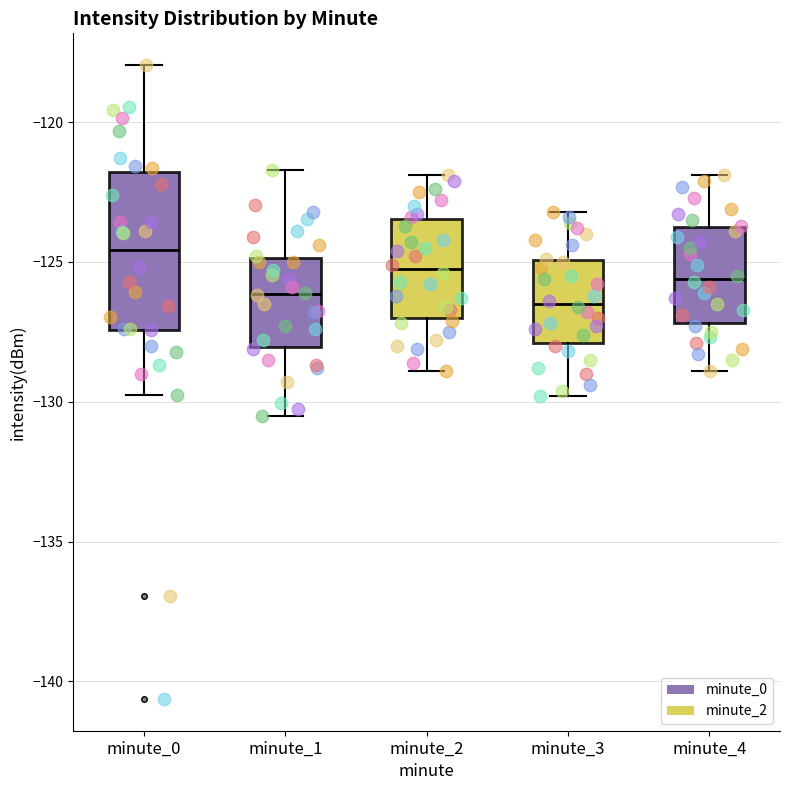

Reading left to right, transcribe this box plot: for each box, give where its median line is, the range the box spans, and where its two whiskers end, as read against the y-axis. The values are not printed on the chart, so give them approximately, as read against the axis.

minute_0: median -124.5, box -127.5 to -122.0, whiskers -130.0 to -118.0
minute_1: median -126.0, box -128.0 to -125.0, whiskers -130.5 to -121.5
minute_2: median -125.0, box -127.0 to -123.5, whiskers -129.0 to -122.0
minute_3: median -126.5, box -128.0 to -125.0, whiskers -130.0 to -123.0
minute_4: median -125.5, box -127.0 to -123.5, whiskers -129.0 to -122.0